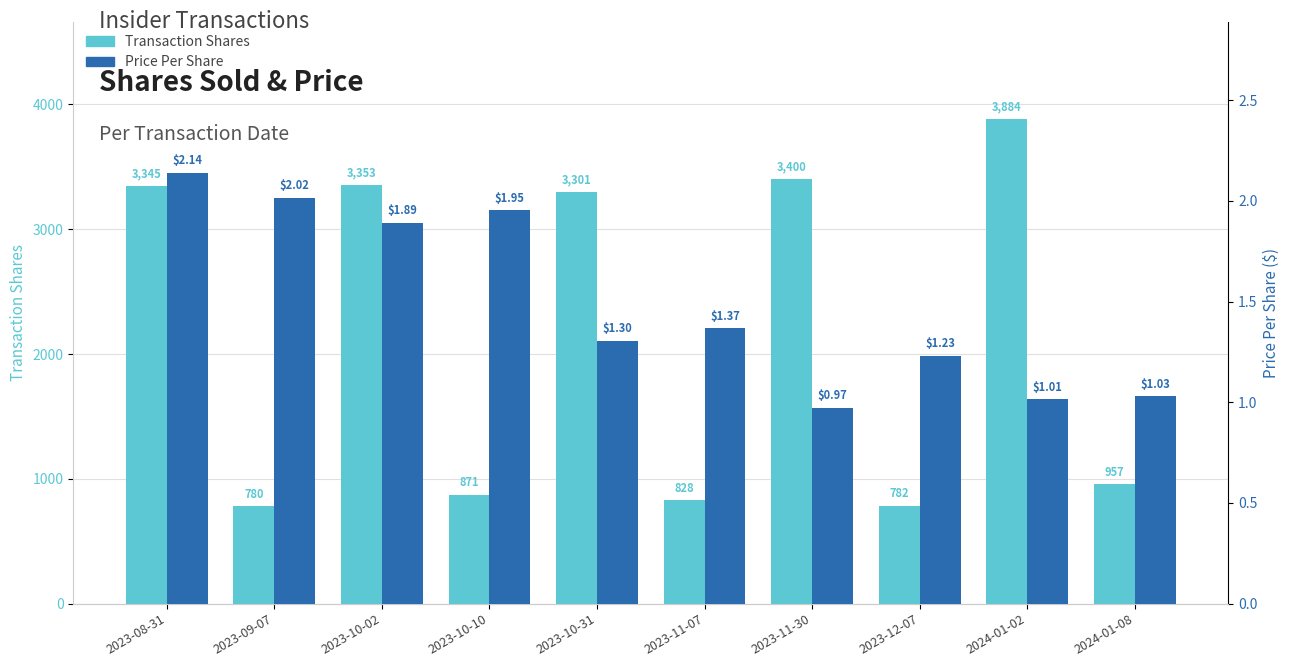

Rank the categories by Transaction Price Per Share value from highest to lowest.

2023-08-31, 2023-09-07, 2023-10-10, 2023-10-02, 2023-11-07, 2023-10-31, 2023-12-07, 2024-01-08, 2024-01-02, 2023-11-30